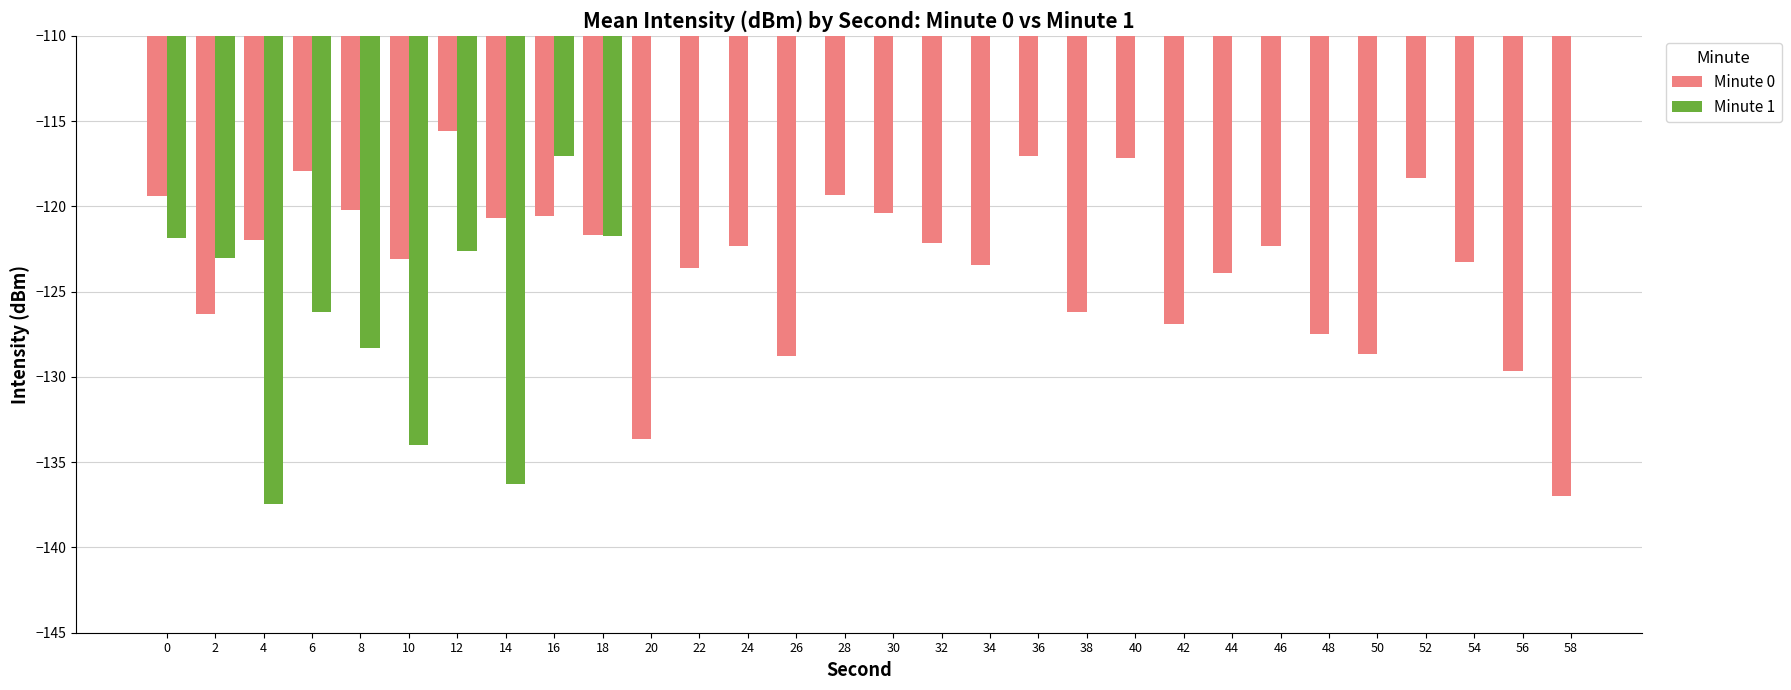

Are the bars horizontal?

No